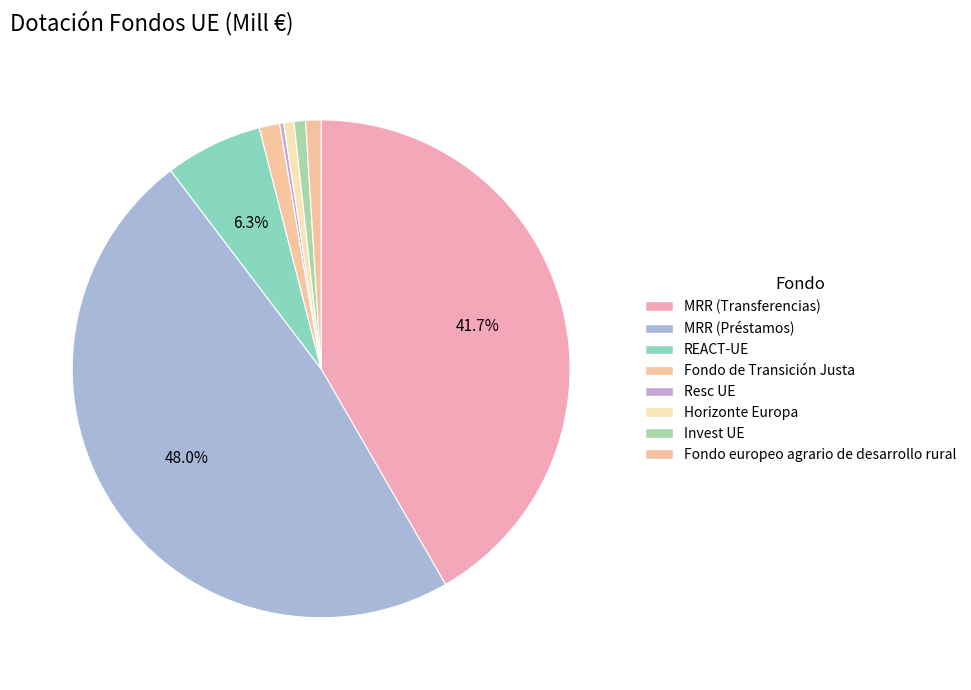

Count the number of slices in the pie.

8